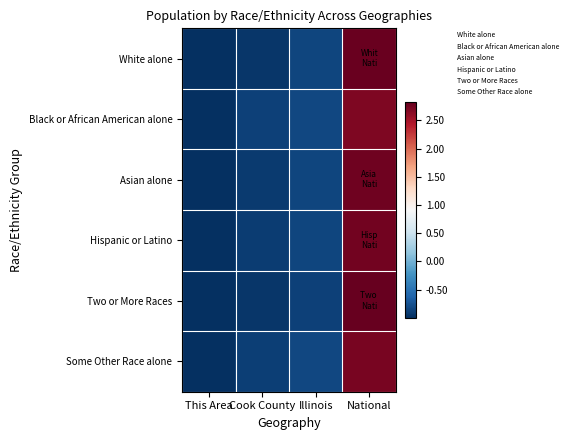

What is the greatest value displayed?

2.8